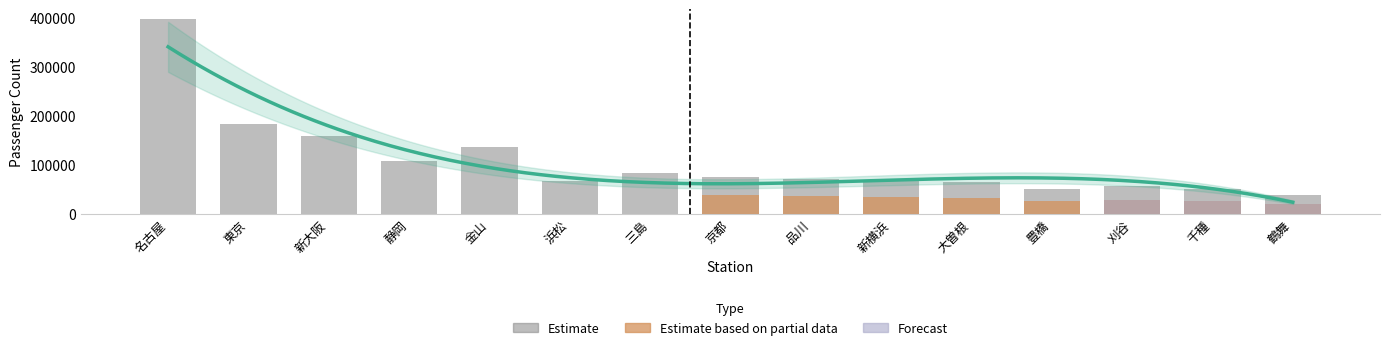

The Estimate based on partial data series shows 94228.7 at 金山. True or false?

False